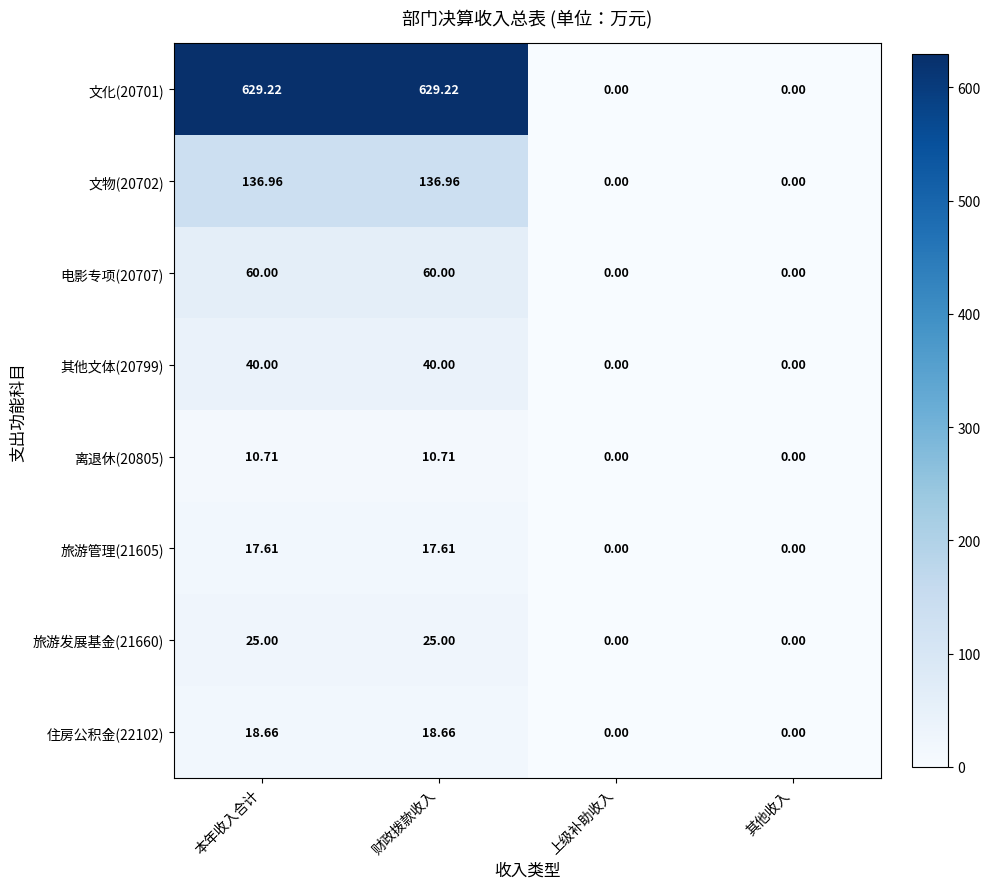

Is the value of 文化(20701) at 本年收入合计 greater than the value of 住房公积金(22102) at 上级补助收入?

Yes